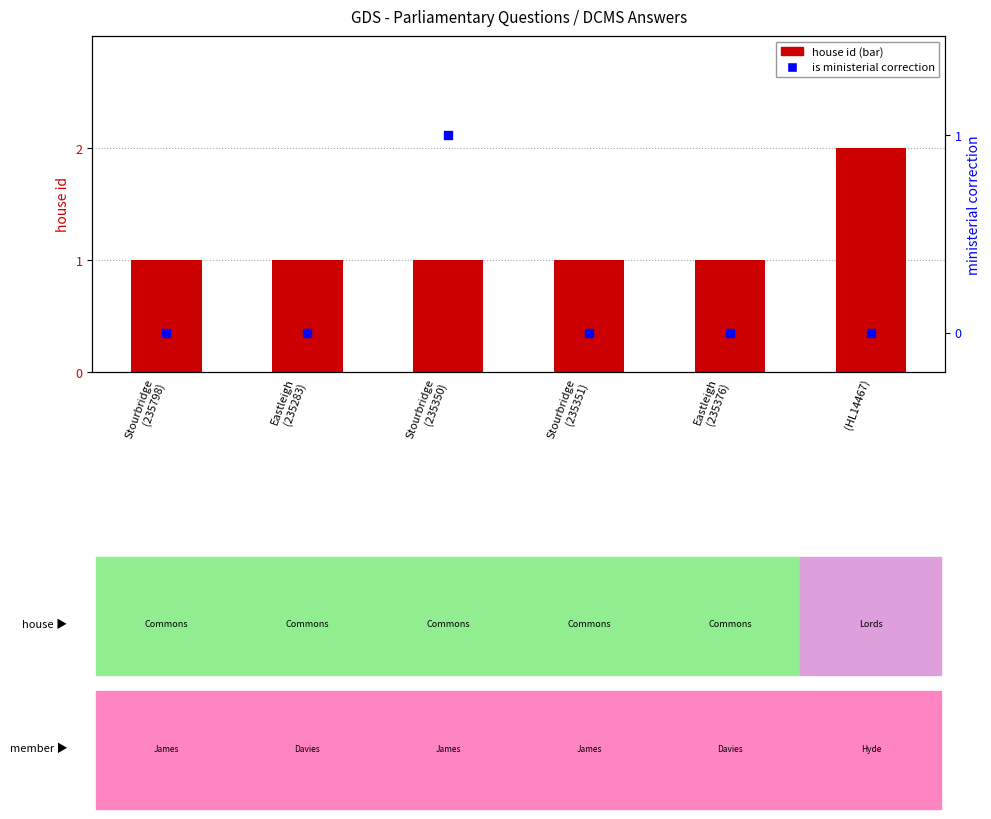

Which series contains the highest Y value?

house id